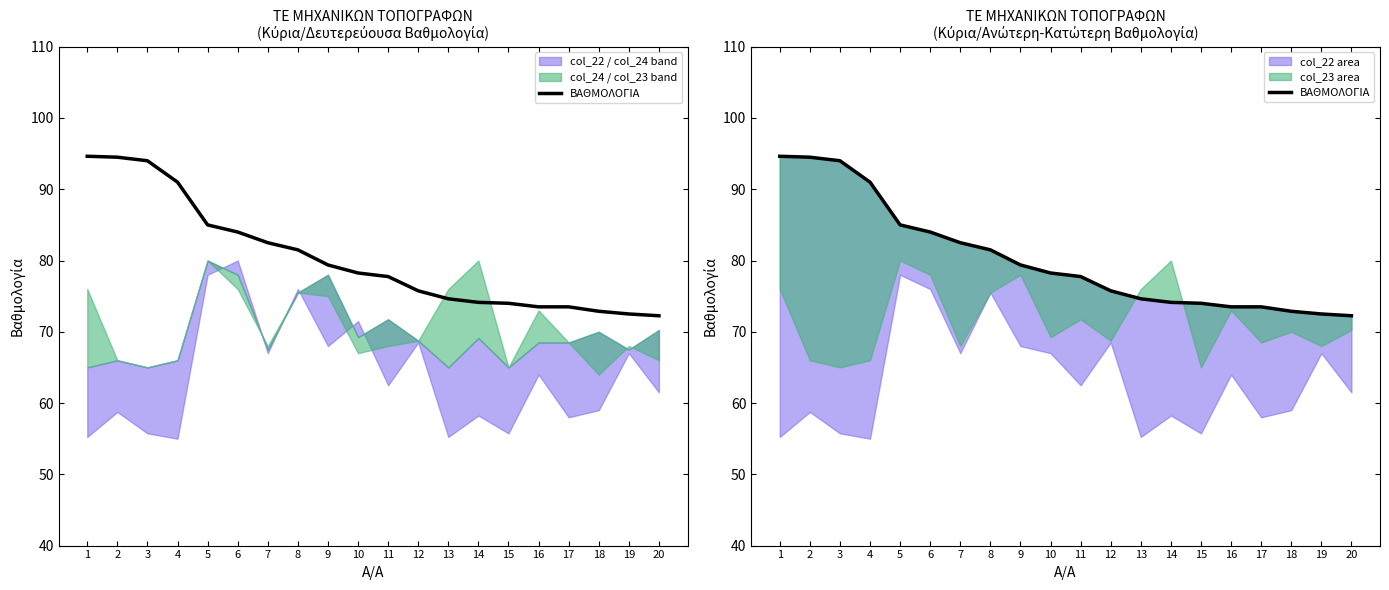

Is it true that the value at 3 is 31.4?

False